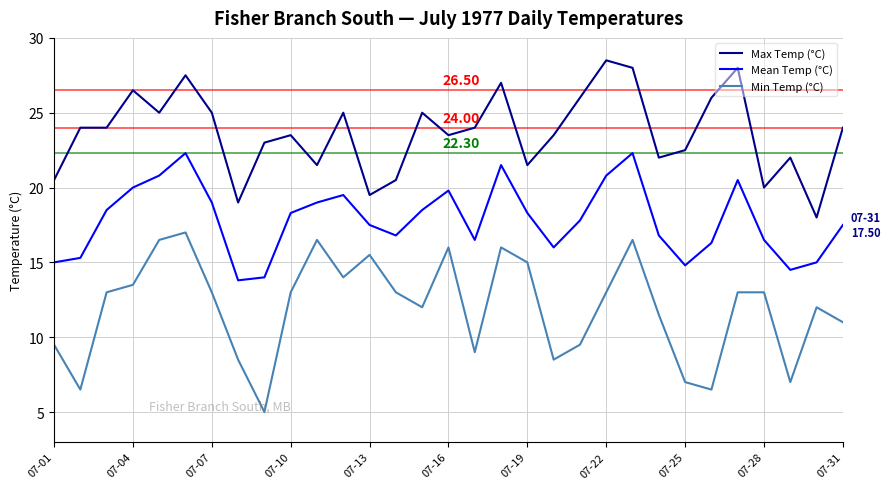

Which series has the largest total across all categories?

Max Temp (°C)